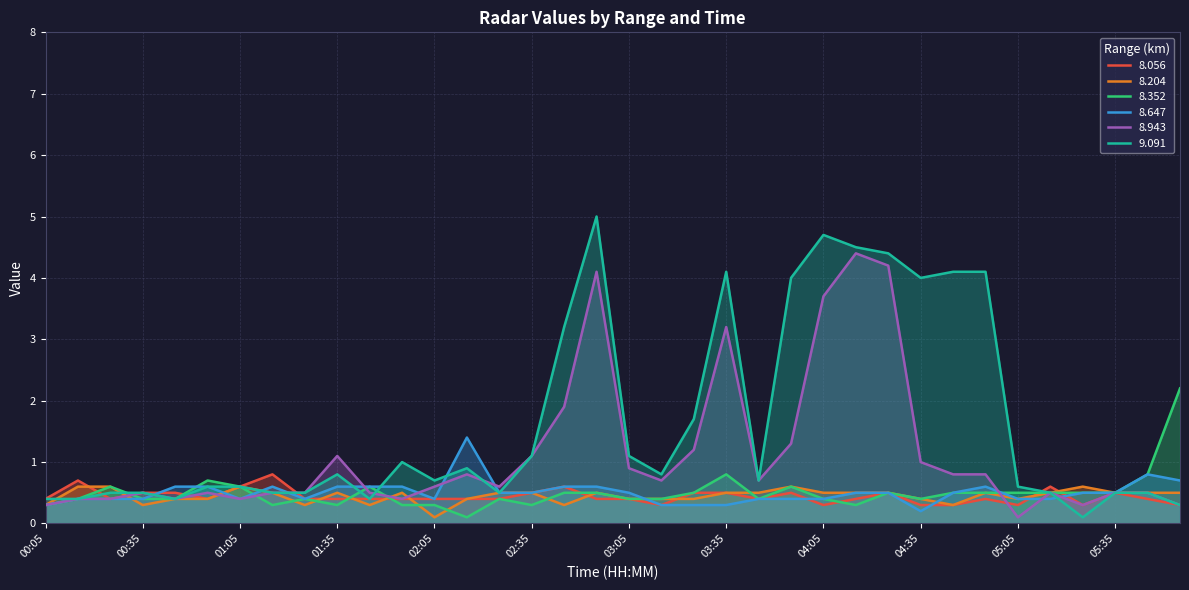

Is the value of   8.647 at 01:15 greater than the value of   8.204 at 03:25?

Yes